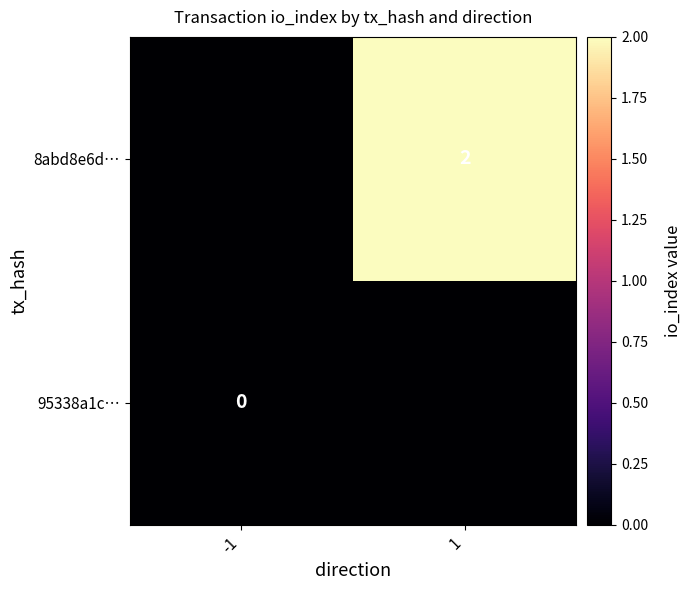

Is it true that 8abd8e6d… equals 1 at 1?

False